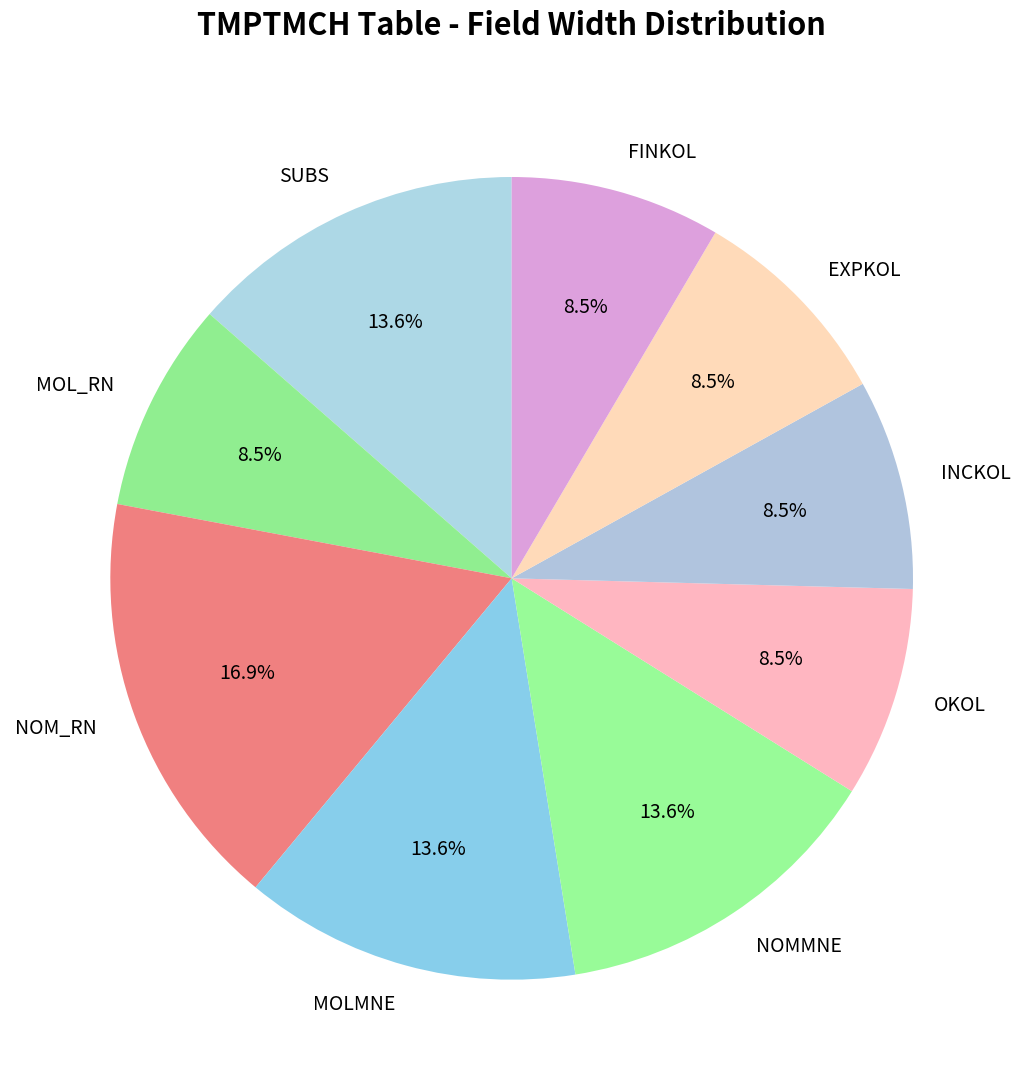

To the nearest percent, what is the difference between the largest and smallest slice percentages?

8%